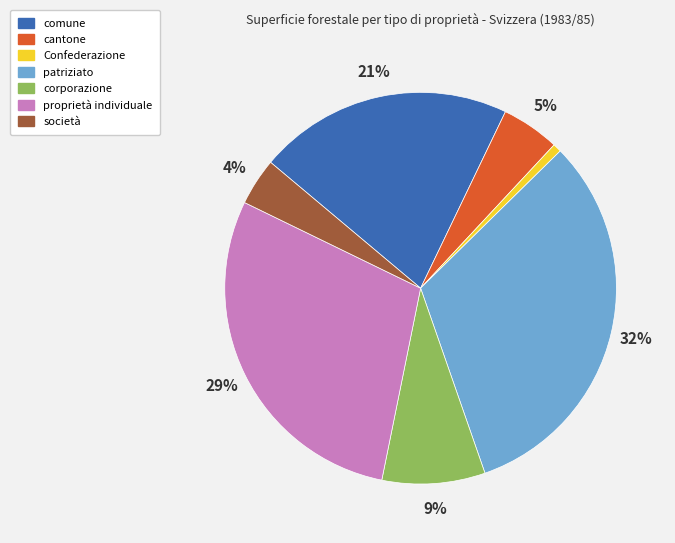

What percentage is the Confederazione slice, to the nearest percent?

1%